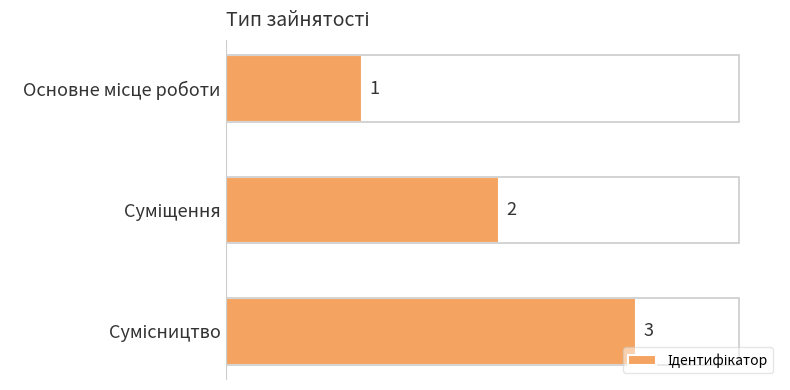

What is the greatest value displayed?

3